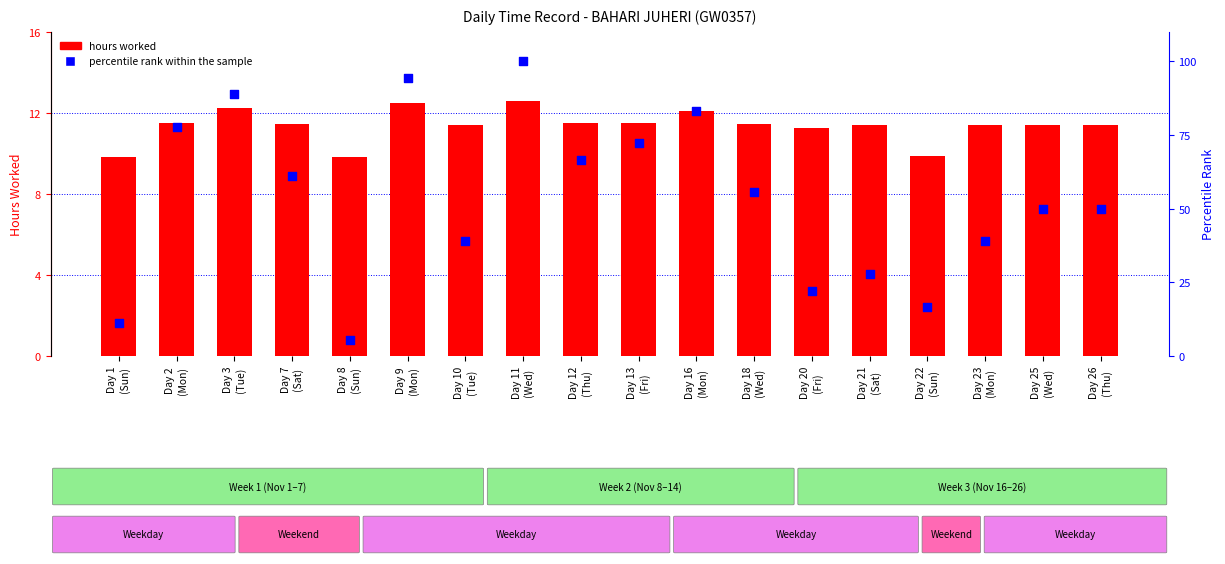

Which series has the largest total across all categories?

percentile rank within the sample